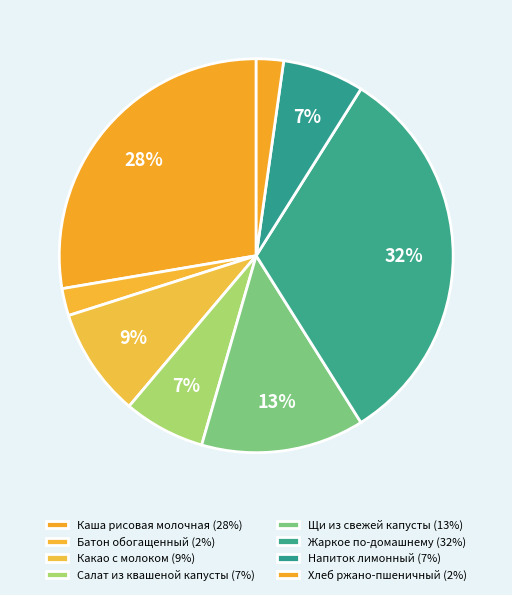

Count the number of slices in the pie.

8